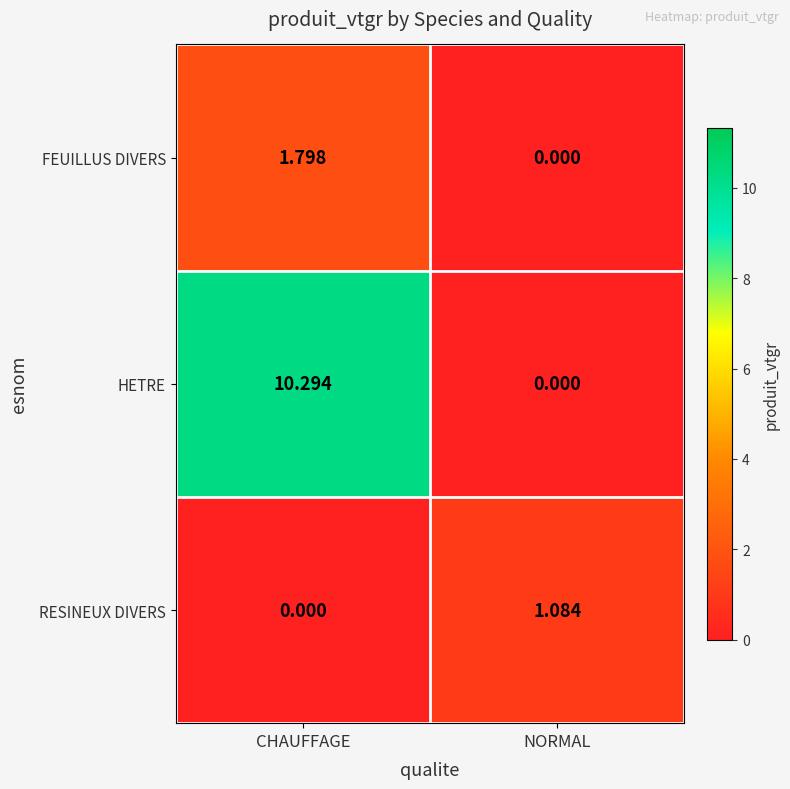

Which series changed the most between CHAUFFAGE and NORMAL?

HETRE